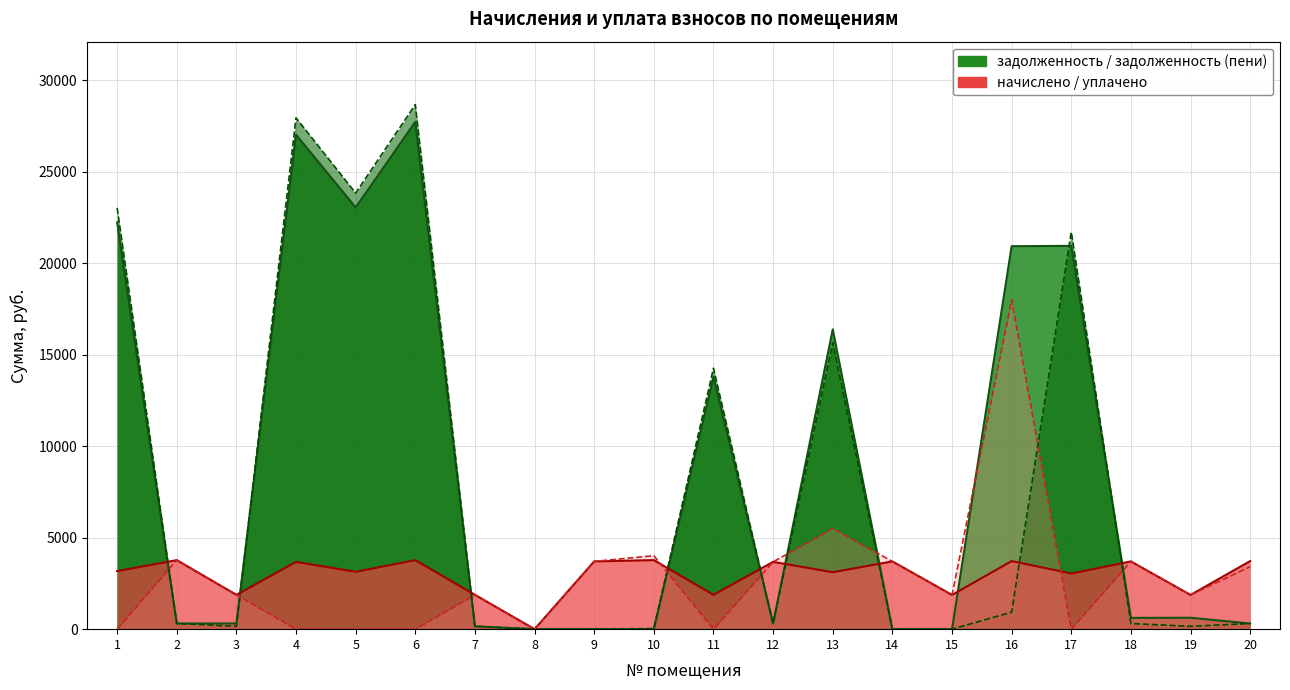

What is the difference between the highest and lowest values at 7?

1719.9